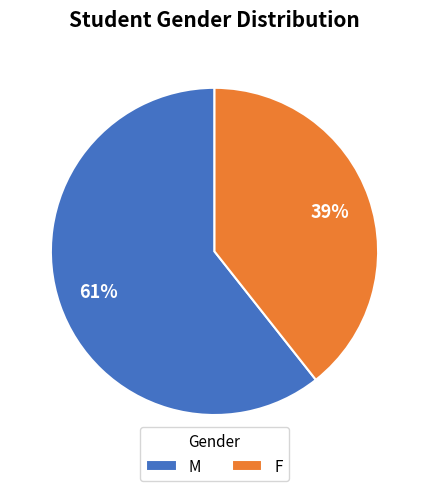

Which slice represents more than half of the pie?

M